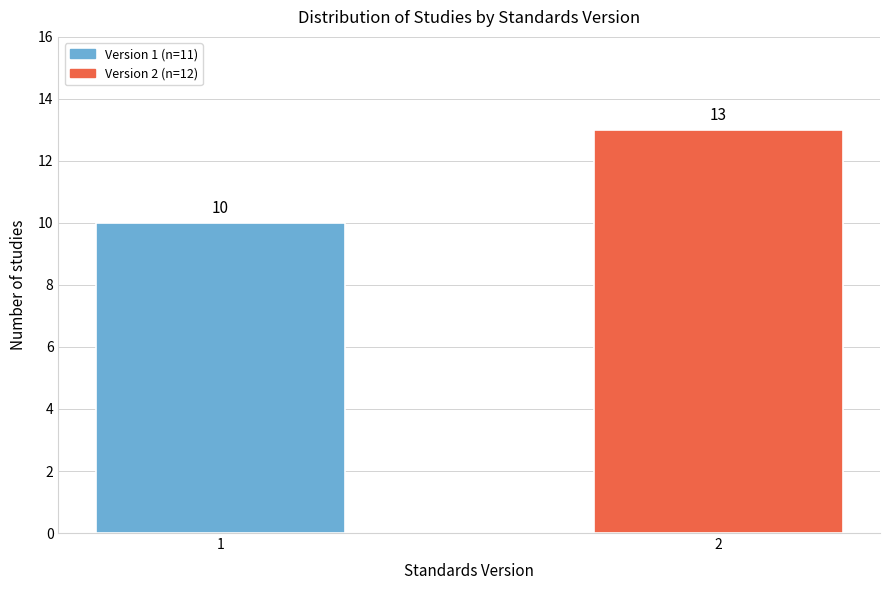

Reading left to right, transcribe all the data shown in this chart.

10	13